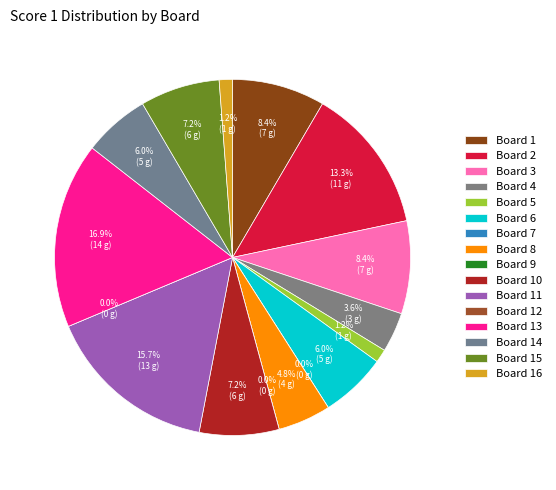

Rank the categories by value from lowest to highest.

Board 7, Board 9, Board 12, Board 5, Board 16, Board 4, Board 8, Board 6, Board 14, Board 10, Board 15, Board 1, Board 3, Board 2, Board 11, Board 13